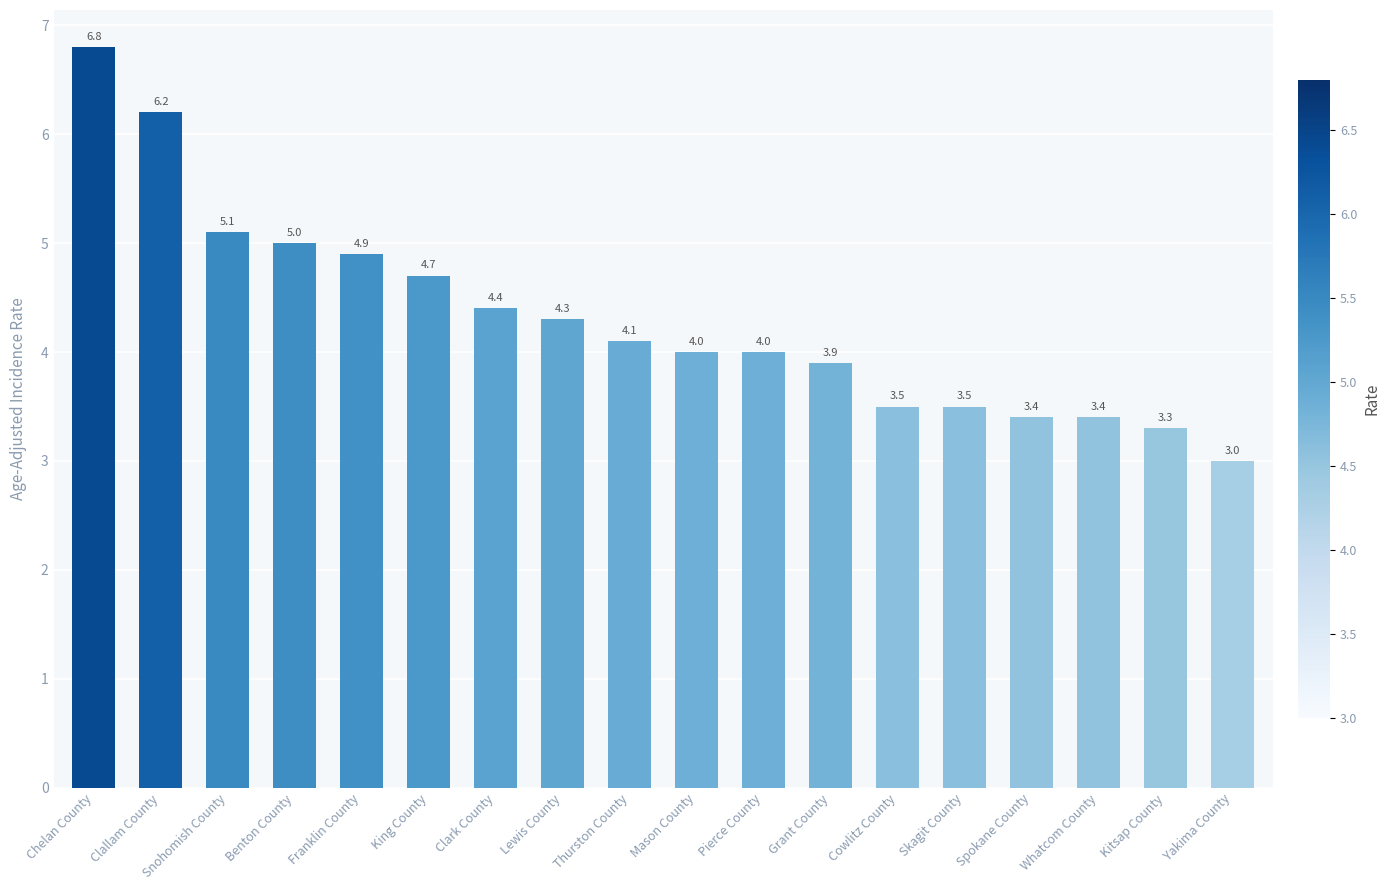

Is it true that the value at Spokane County is 4.5?

False